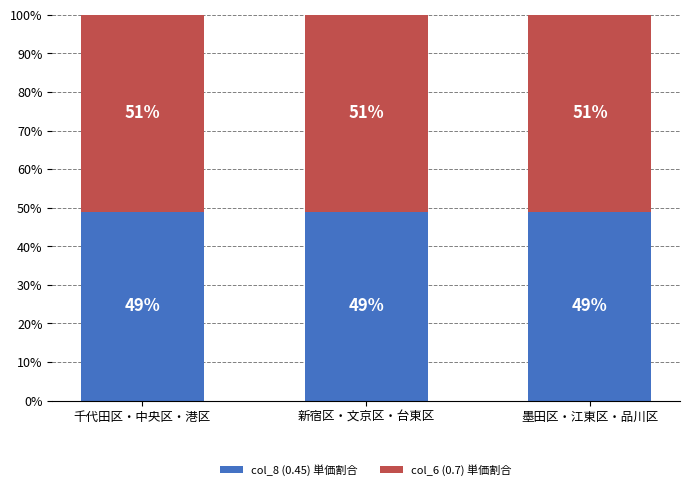

What is the minimum value for col_8 (0.45) 単価割合?

49